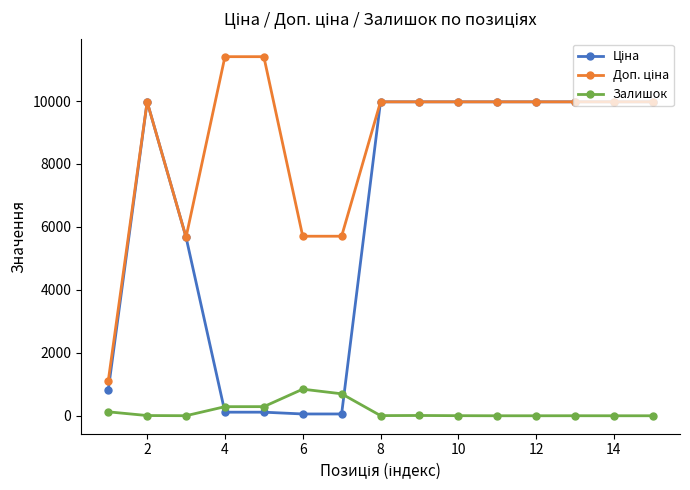

What is the highest value of the Залишок series?

845.0